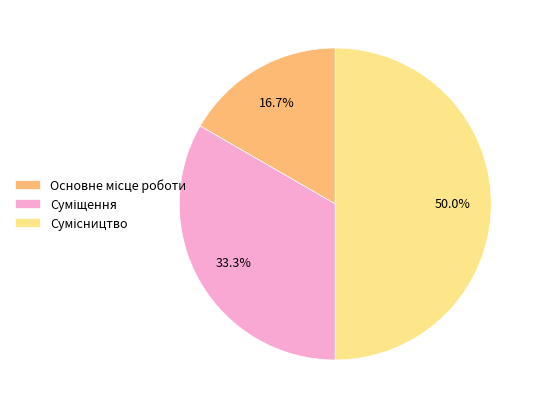

How many segments does this pie chart have?

3